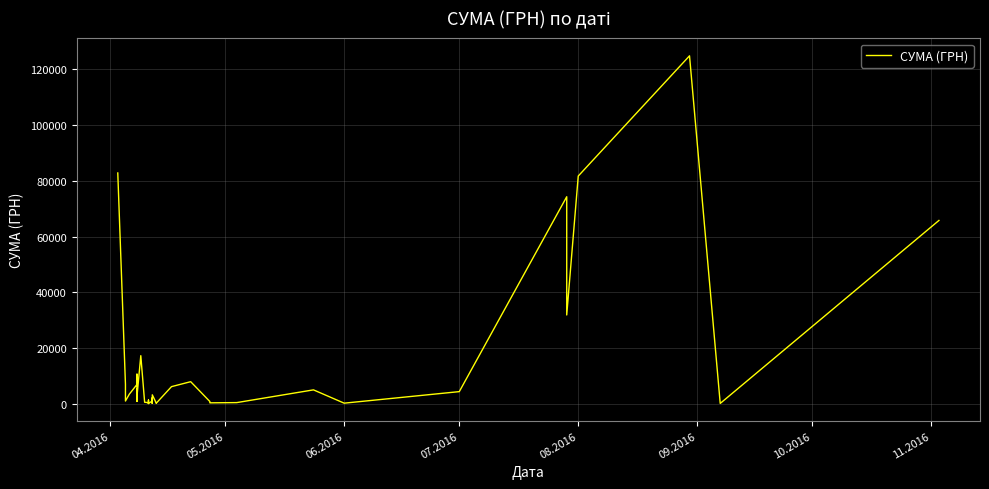

True or false: the data has more than 2 interior local peaks.

True